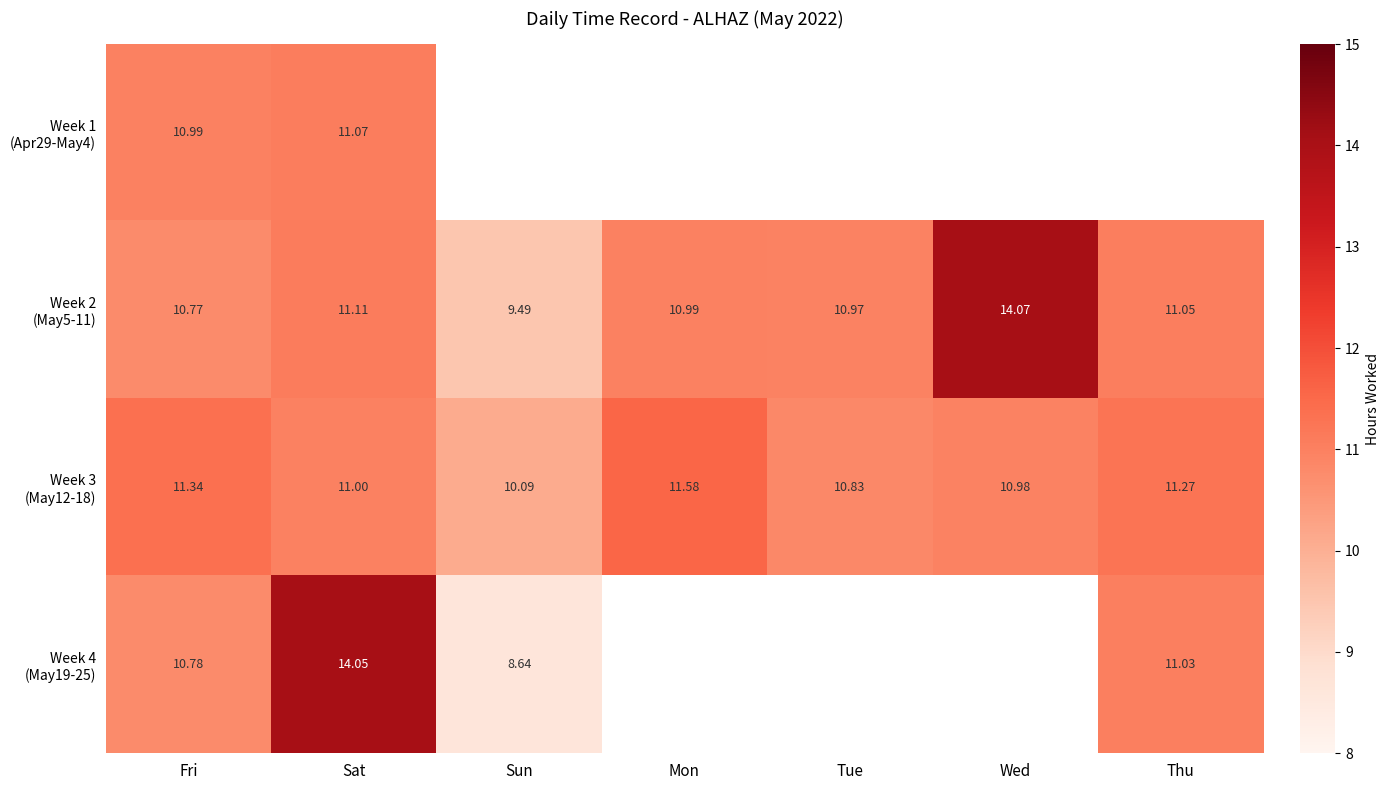

Where is Week 1 (Apr29-May4) nearest to the value 11?

Fri